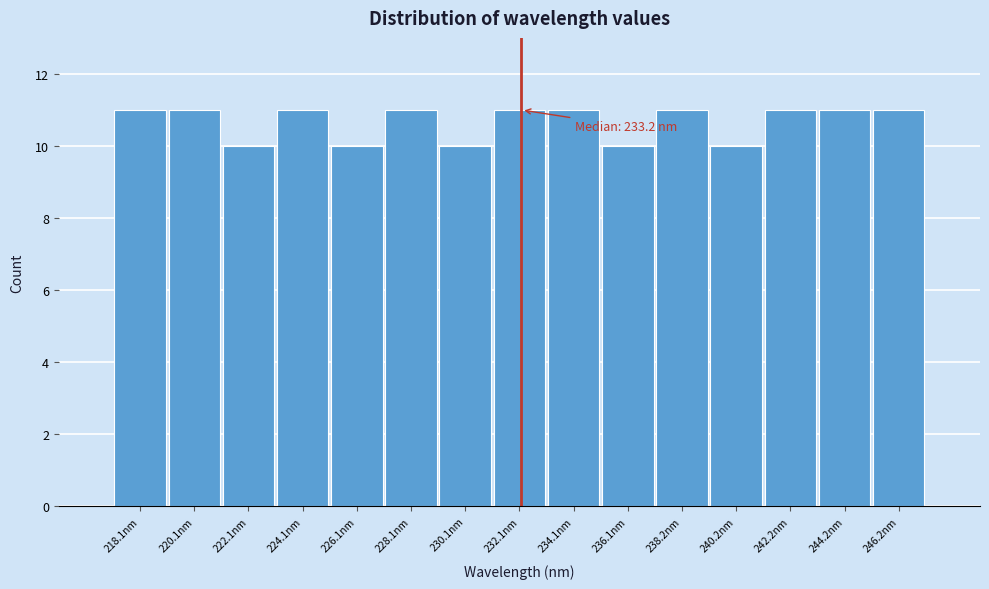

Reading right to left, transcribe all the data shown in this chart.

11	11	11	10	11	10	11	11	10	11	10	11	10	11	11